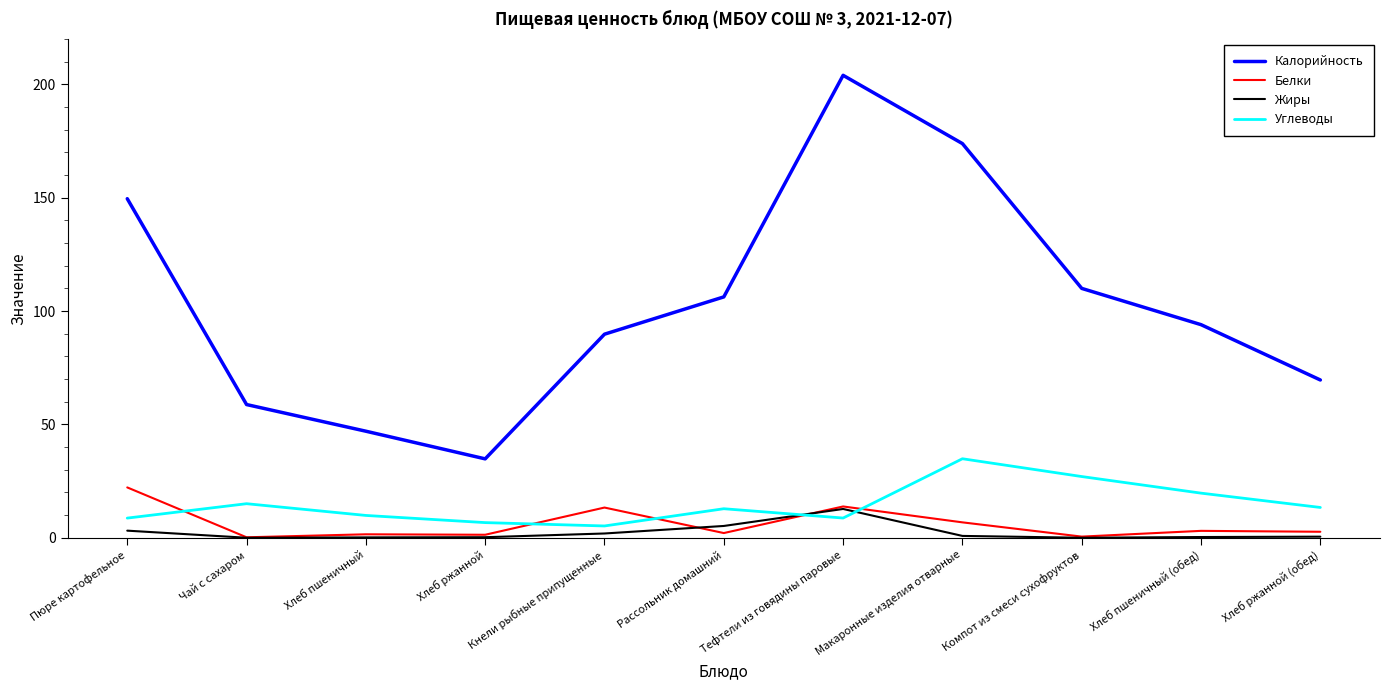

Between Хлеб пшеничный and Рассольник домашний, which series saw the biggest shift?

Калорийность